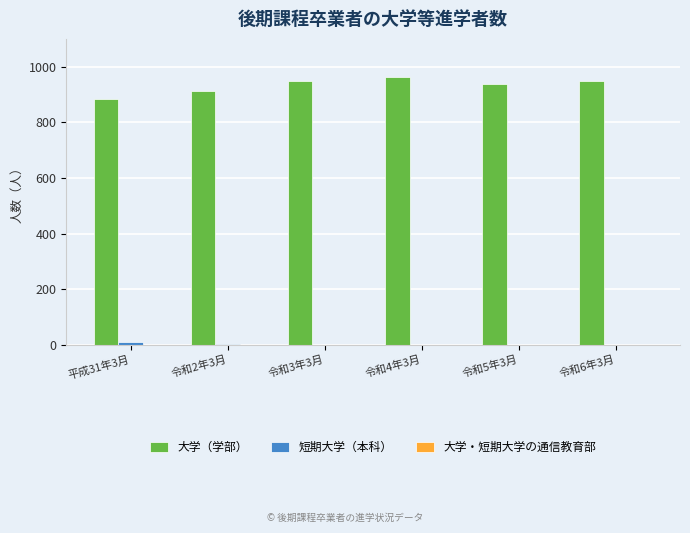

The value of 大学（学部） at 令和3年3月 is 1361. True or false?

False